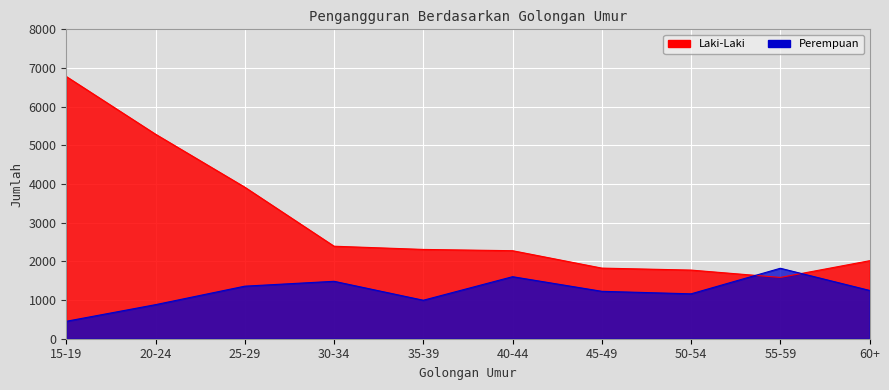

At which category does Perempuan reach its first local peak?

30-34